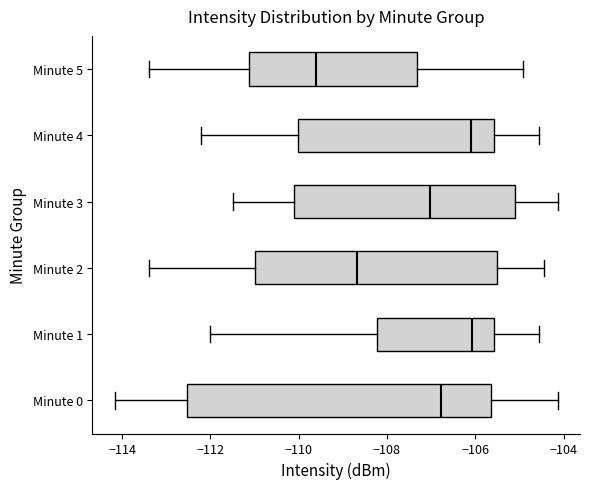

Where does the left whisker of the box for Minute 0 end on the x-axis? The values are not printed on the chart, so give them approximately, as read against the axis.

-114.2